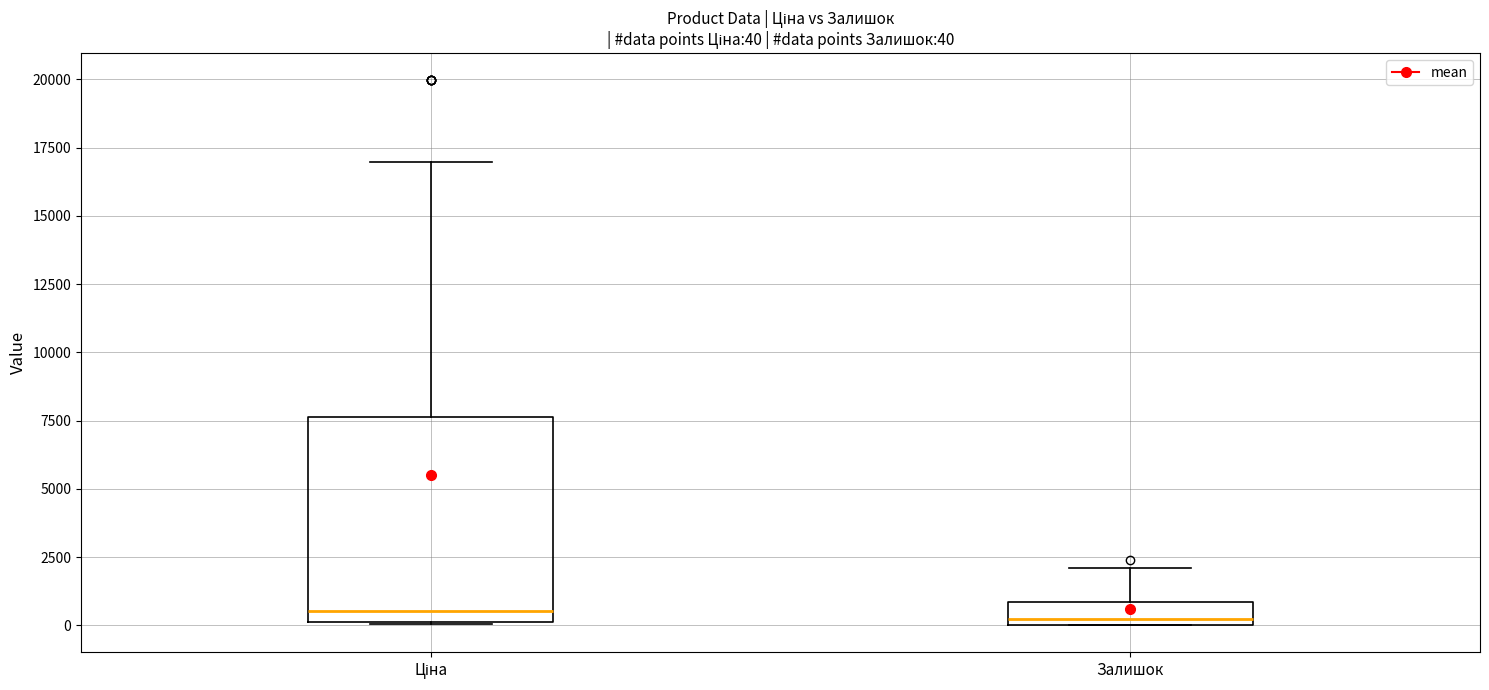

Which box is the tallest, from its lower edge to its upper edge?

Ціна